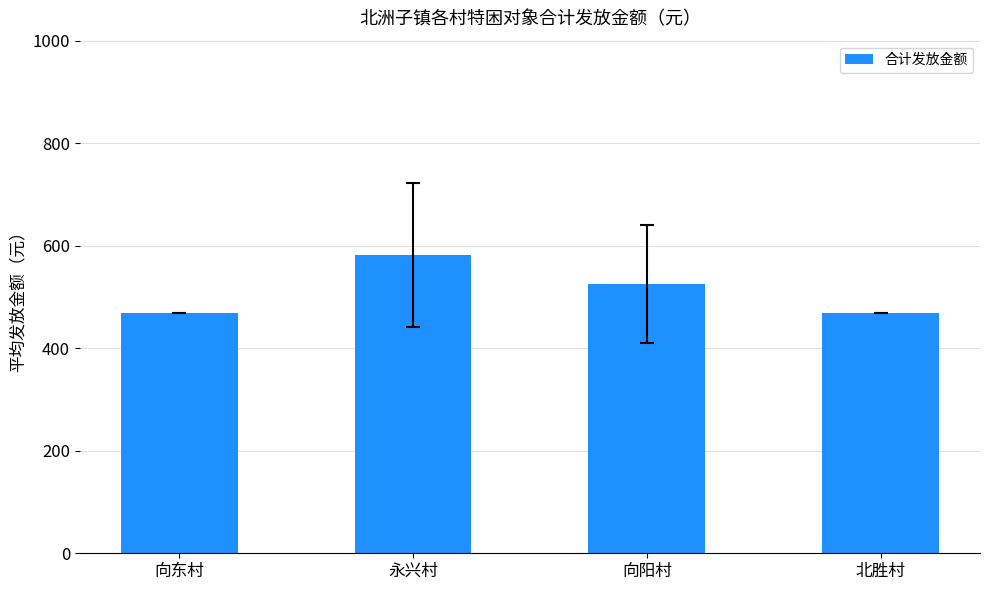

Where does the data first go above 525?

永兴村